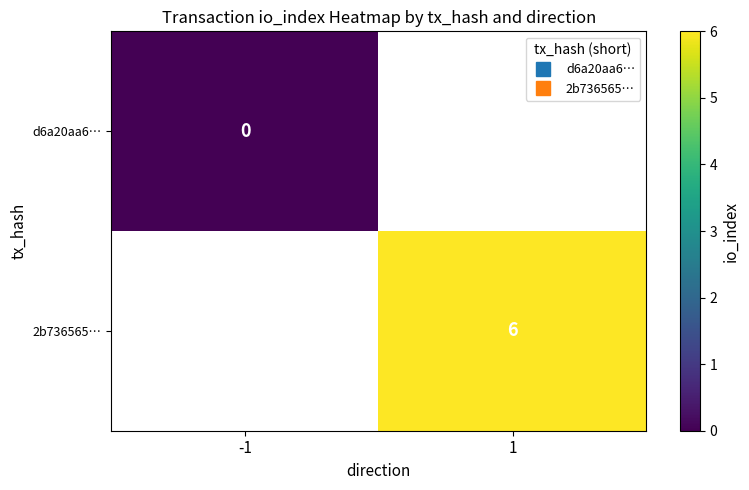

At which category does the chart reach its peak across all series?

1